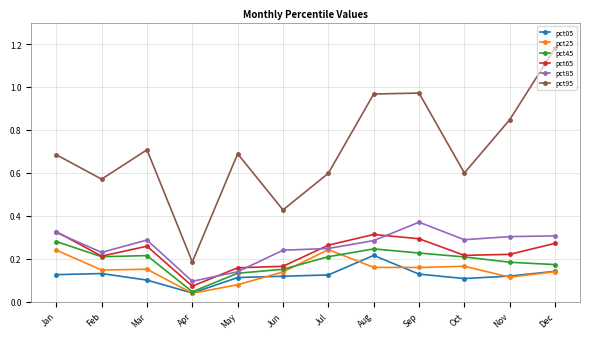

Which series changed the most between Jun and Dec?

pct95